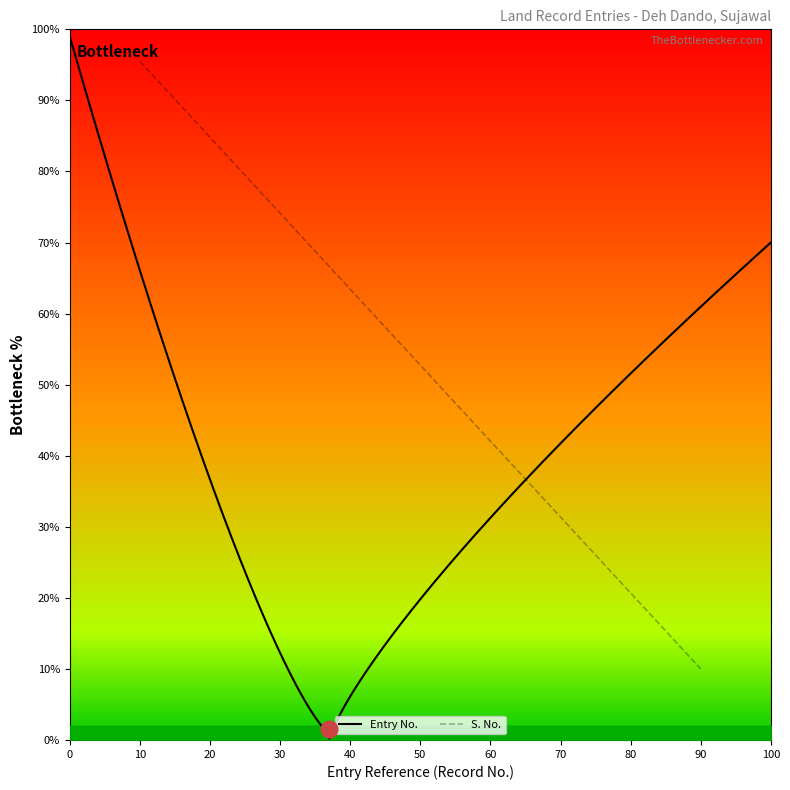

At which label does S. No. reach its peak?

10